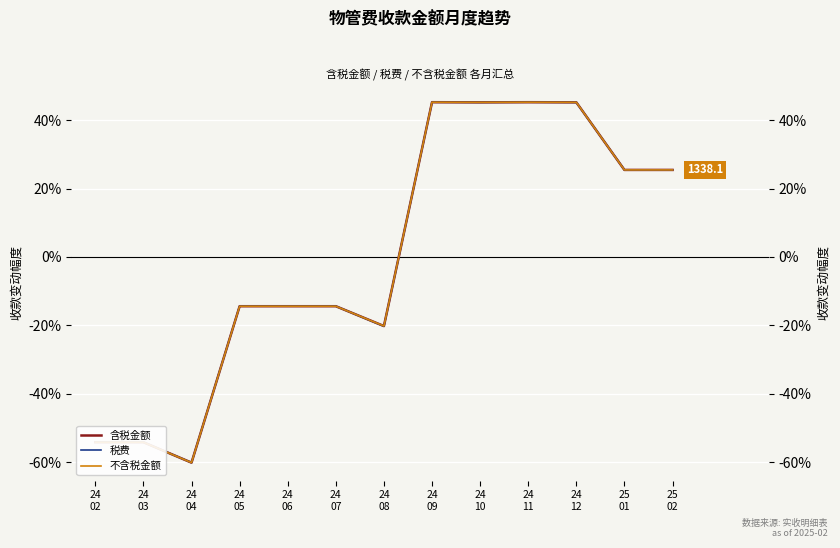

Where do 税费 and 含税金额 first cross each other?

24
07 and 24
08